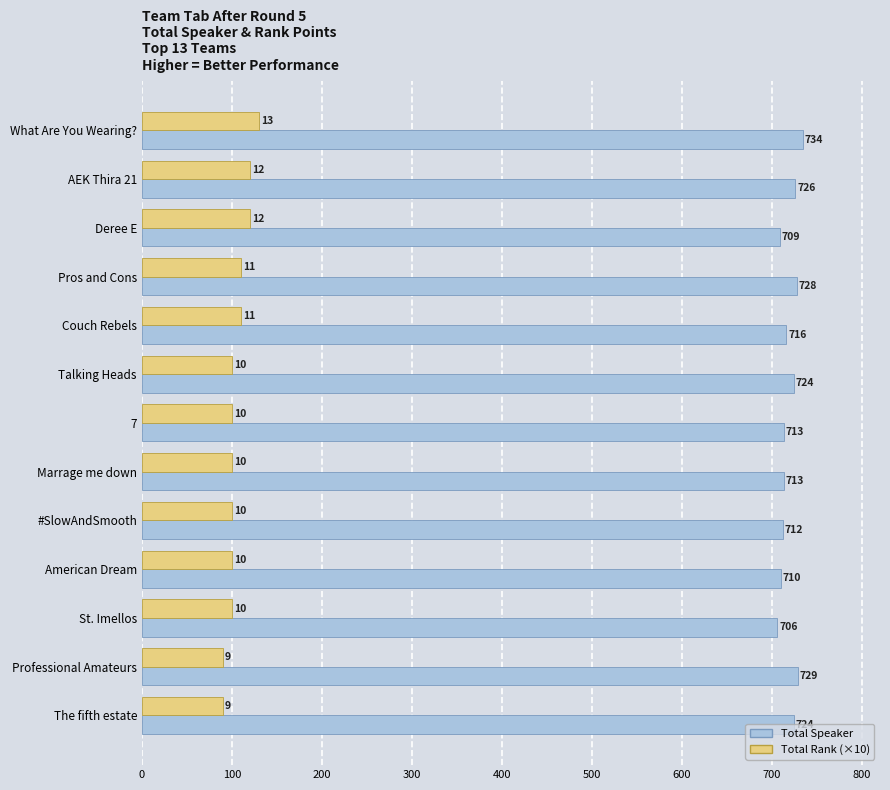

The Total Rank (×10) series shows 33 at What Are You Wearing?. True or false?

False